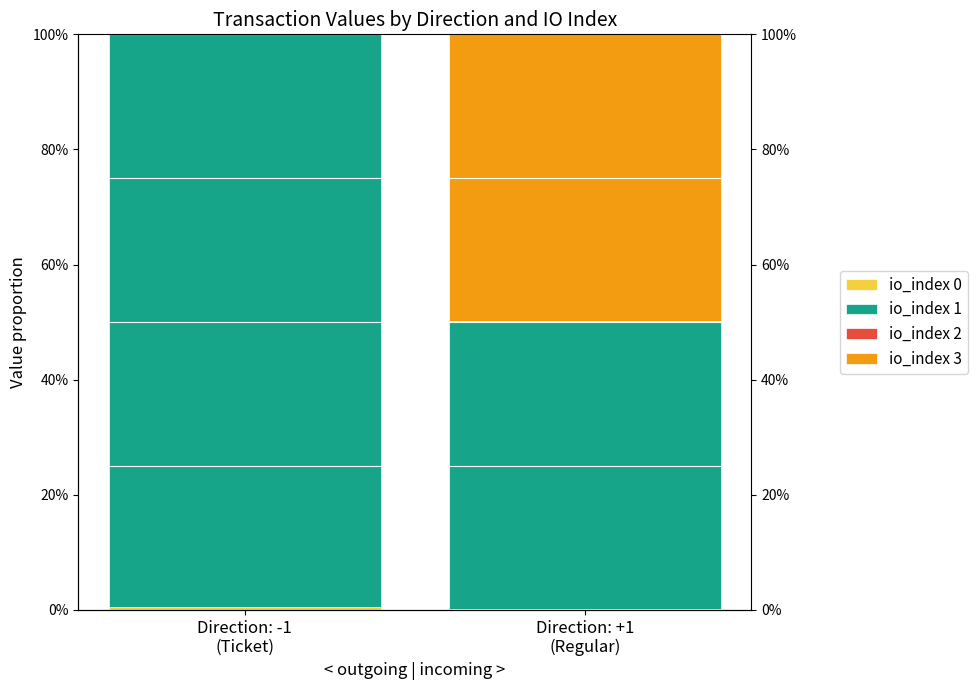

At how many categories does at least one series exceed 0?

2